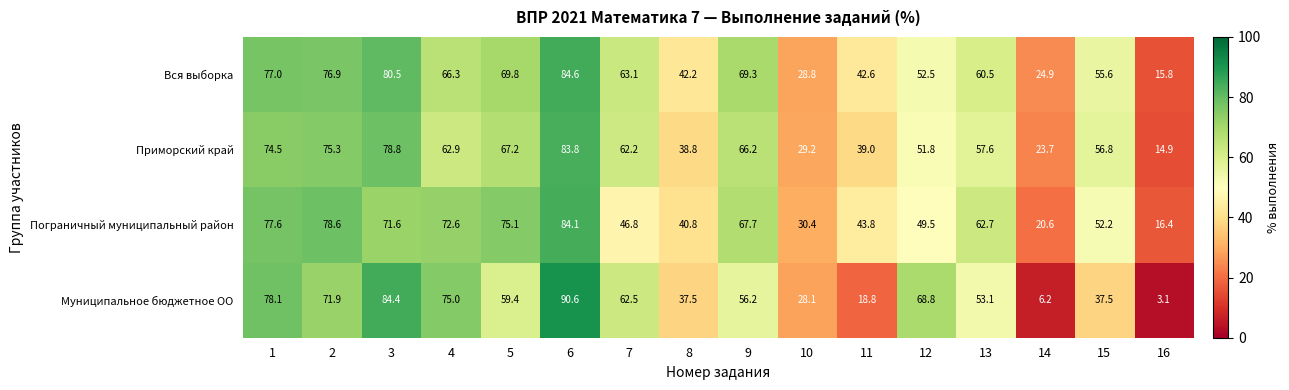

Between 4 and 8, which series saw the biggest shift?

Муниципальное бюджетное ОО